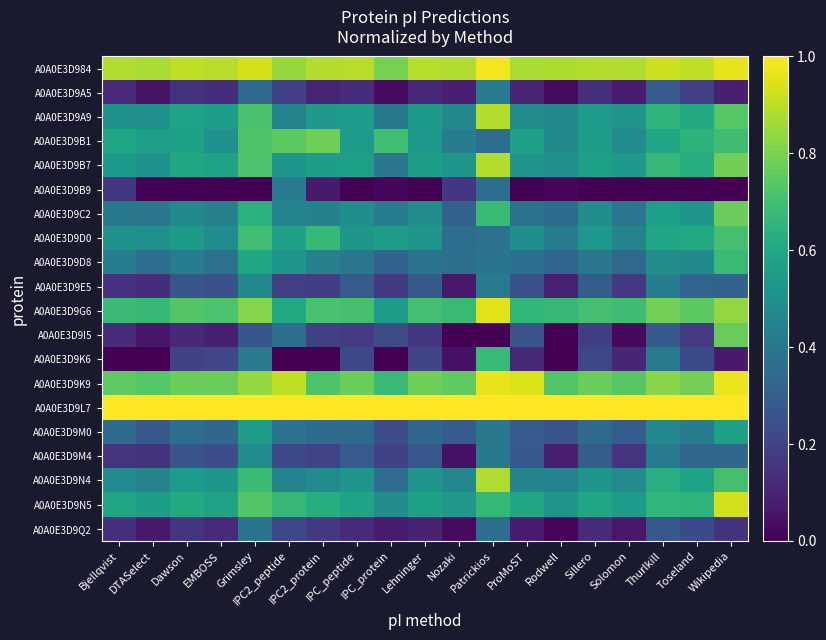

Reading right to left, transcribe all the data shown in this chart.

A0A0E3D984: Wikipedia=1.0	Toseland=0.9	Thurlkill=0.9	Solomon=0.9	Sillero=0.9	Rodwell=0.9	ProMoST=0.9	Patrickios=1.0	Nozaki=0.9	Lehninger=0.9	IPC_protein=0.8	IPC_peptide=0.9	IPC2_protein=0.9	IPC2_peptide=0.8	Grimsley=0.9	EMBOSS=0.9	Dawson=0.9	DTASelect=0.9	Bjellqvist=0.9
A0A0E3D9A5: Wikipedia=0.1	Toseland=0.2	Thurlkill=0.3	Solomon=0.1	Sillero=0.1	Rodwell=0.0	ProMoST=0.1	Patrickios=0.4	Nozaki=0.1	Lehninger=0.1	IPC_protein=0.0	IPC_peptide=0.1	IPC2_protein=0.1	IPC2_peptide=0.2	Grimsley=0.3	EMBOSS=0.1	Dawson=0.1	DTASelect=0.1	Bjellqvist=0.1
A0A0E3D9A9: Wikipedia=0.7	Toseland=0.6	Thurlkill=0.7	Solomon=0.5	Sillero=0.6	Rodwell=0.5	ProMoST=0.5	Patrickios=0.9	Nozaki=0.5	Lehninger=0.5	IPC_protein=0.4	IPC_peptide=0.6	IPC2_protein=0.5	IPC2_peptide=0.4	Grimsley=0.7	EMBOSS=0.6	Dawson=0.6	DTASelect=0.5	Bjellqvist=0.5
A0A0E3D9B1: Wikipedia=0.7	Toseland=0.6	Thurlkill=0.6	Solomon=0.5	Sillero=0.6	Rodwell=0.5	ProMoST=0.6	Patrickios=0.4	Nozaki=0.4	Lehninger=0.5	IPC_protein=0.7	IPC_peptide=0.5	IPC2_protein=0.8	IPC2_peptide=0.7	Grimsley=0.7	EMBOSS=0.5	Dawson=0.6	DTASelect=0.6	Bjellqvist=0.6
A0A0E3D9B7: Wikipedia=0.8	Toseland=0.6	Thurlkill=0.7	Solomon=0.5	Sillero=0.6	Rodwell=0.5	ProMoST=0.5	Patrickios=0.9	Nozaki=0.5	Lehninger=0.6	IPC_protein=0.4	IPC_peptide=0.6	IPC2_protein=0.6	IPC2_peptide=0.5	Grimsley=0.7	EMBOSS=0.6	Dawson=0.6	DTASelect=0.5	Bjellqvist=0.5
A0A0E3D9B9: Wikipedia=0.0	Toseland=0.0	Thurlkill=0.0	Solomon=0.0	Sillero=0.0	Rodwell=0.0	ProMoST=0.0	Patrickios=0.4	Nozaki=0.2	Lehninger=0.0	IPC_protein=0.0	IPC_peptide=0.0	IPC2_protein=0.1	IPC2_peptide=0.4	Grimsley=0.0	EMBOSS=0.0	Dawson=0.0	DTASelect=0.0	Bjellqvist=0.2
A0A0E3D9C2: Wikipedia=0.8	Toseland=0.5	Thurlkill=0.6	Solomon=0.4	Sillero=0.5	Rodwell=0.3	ProMoST=0.4	Patrickios=0.7	Nozaki=0.3	Lehninger=0.5	IPC_protein=0.4	IPC_peptide=0.5	IPC2_protein=0.4	IPC2_peptide=0.4	Grimsley=0.6	EMBOSS=0.4	Dawson=0.5	DTASelect=0.4	Bjellqvist=0.4
A0A0E3D9D0: Wikipedia=0.7	Toseland=0.6	Thurlkill=0.6	Solomon=0.5	Sillero=0.5	Rodwell=0.4	ProMoST=0.5	Patrickios=0.4	Nozaki=0.4	Lehninger=0.5	IPC_protein=0.6	IPC_peptide=0.5	IPC2_protein=0.7	IPC2_peptide=0.6	Grimsley=0.7	EMBOSS=0.5	Dawson=0.5	DTASelect=0.5	Bjellqvist=0.5
A0A0E3D9D8: Wikipedia=0.7	Toseland=0.5	Thurlkill=0.5	Solomon=0.3	Sillero=0.4	Rodwell=0.3	ProMoST=0.4	Patrickios=0.4	Nozaki=0.4	Lehninger=0.4	IPC_protein=0.3	IPC_peptide=0.4	IPC2_protein=0.4	IPC2_peptide=0.5	Grimsley=0.6	EMBOSS=0.4	Dawson=0.4	DTASelect=0.4	Bjellqvist=0.4
A0A0E3D9E5: Wikipedia=0.3	Toseland=0.3	Thurlkill=0.4	Solomon=0.2	Sillero=0.3	Rodwell=0.1	ProMoST=0.3	Patrickios=0.4	Nozaki=0.1	Lehninger=0.3	IPC_protein=0.2	IPC_peptide=0.3	IPC2_protein=0.2	IPC2_peptide=0.2	Grimsley=0.5	EMBOSS=0.2	Dawson=0.3	DTASelect=0.1	Bjellqvist=0.1
A0A0E3D9G6: Wikipedia=0.8	Toseland=0.7	Thurlkill=0.8	Solomon=0.7	Sillero=0.7	Rodwell=0.7	ProMoST=0.7	Patrickios=1.0	Nozaki=0.7	Lehninger=0.7	IPC_protein=0.5	IPC_peptide=0.7	IPC2_protein=0.7	IPC2_peptide=0.6	Grimsley=0.8	EMBOSS=0.7	Dawson=0.7	DTASelect=0.7	Bjellqvist=0.7
A0A0E3D9I5: Wikipedia=0.8	Toseland=0.2	Thurlkill=0.3	Solomon=0.0	Sillero=0.2	Rodwell=0.0	ProMoST=0.3	Patrickios=0.0	Nozaki=0.0	Lehninger=0.2	IPC_protein=0.2	IPC_peptide=0.2	IPC2_protein=0.2	IPC2_peptide=0.4	Grimsley=0.3	EMBOSS=0.1	Dawson=0.1	DTASelect=0.1	Bjellqvist=0.1
A0A0E3D9K6: Wikipedia=0.1	Toseland=0.2	Thurlkill=0.4	Solomon=0.1	Sillero=0.2	Rodwell=0.0	ProMoST=0.1	Patrickios=0.7	Nozaki=0.0	Lehninger=0.2	IPC_protein=0.0	IPC_peptide=0.2	IPC2_protein=0.0	IPC2_peptide=0.0	Grimsley=0.4	EMBOSS=0.2	Dawson=0.2	DTASelect=0.0	Bjellqvist=0.0
A0A0E3D9K9: Wikipedia=1.0	Toseland=0.8	Thurlkill=0.8	Solomon=0.7	Sillero=0.8	Rodwell=0.7	ProMoST=0.9	Patrickios=1.0	Nozaki=0.8	Lehninger=0.8	IPC_protein=0.7	IPC_peptide=0.8	IPC2_protein=0.7	IPC2_peptide=0.9	Grimsley=0.8	EMBOSS=0.8	Dawson=0.8	DTASelect=0.7	Bjellqvist=0.8
A0A0E3D9L7: Wikipedia=1.0	Toseland=1.0	Thurlkill=1.0	Solomon=1.0	Sillero=1.0	Rodwell=1.0	ProMoST=1.0	Patrickios=1.0	Nozaki=1.0	Lehninger=1.0	IPC_protein=1.0	IPC_peptide=1.0	IPC2_protein=1.0	IPC2_peptide=1.0	Grimsley=1.0	EMBOSS=1.0	Dawson=1.0	DTASelect=1.0	Bjellqvist=1.0
A0A0E3D9M0: Wikipedia=0.6	Toseland=0.4	Thurlkill=0.5	Solomon=0.3	Sillero=0.3	Rodwell=0.3	ProMoST=0.3	Patrickios=0.4	Nozaki=0.3	Lehninger=0.3	IPC_protein=0.2	IPC_peptide=0.3	IPC2_protein=0.3	IPC2_peptide=0.4	Grimsley=0.6	EMBOSS=0.3	Dawson=0.4	DTASelect=0.3	Bjellqvist=0.3
A0A0E3D9M4: Wikipedia=0.3	Toseland=0.3	Thurlkill=0.4	Solomon=0.2	Sillero=0.3	Rodwell=0.1	ProMoST=0.3	Patrickios=0.4	Nozaki=0.0	Lehninger=0.3	IPC_protein=0.2	IPC_peptide=0.3	IPC2_protein=0.2	IPC2_peptide=0.2	Grimsley=0.5	EMBOSS=0.2	Dawson=0.3	DTASelect=0.1	Bjellqvist=0.1
A0A0E3D9N4: Wikipedia=0.7	Toseland=0.6	Thurlkill=0.6	Solomon=0.5	Sillero=0.5	Rodwell=0.4	ProMoST=0.5	Patrickios=0.9	Nozaki=0.5	Lehninger=0.5	IPC_protein=0.4	IPC_peptide=0.5	IPC2_protein=0.5	IPC2_peptide=0.4	Grimsley=0.7	EMBOSS=0.5	Dawson=0.5	DTASelect=0.5	Bjellqvist=0.5
A0A0E3D9N5: Wikipedia=0.9	Toseland=0.7	Thurlkill=0.7	Solomon=0.5	Sillero=0.6	Rodwell=0.5	ProMoST=0.6	Patrickios=0.7	Nozaki=0.5	Lehninger=0.6	IPC_protein=0.5	IPC_peptide=0.6	IPC2_protein=0.6	IPC2_peptide=0.7	Grimsley=0.7	EMBOSS=0.6	Dawson=0.6	DTASelect=0.6	Bjellqvist=0.6
A0A0E3D9Q2: Wikipedia=0.1	Toseland=0.2	Thurlkill=0.3	Solomon=0.1	Sillero=0.1	Rodwell=0.0	ProMoST=0.1	Patrickios=0.4	Nozaki=0.0	Lehninger=0.1	IPC_protein=0.1	IPC_peptide=0.1	IPC2_protein=0.2	IPC2_peptide=0.2	Grimsley=0.4	EMBOSS=0.1	Dawson=0.2	DTASelect=0.1	Bjellqvist=0.1